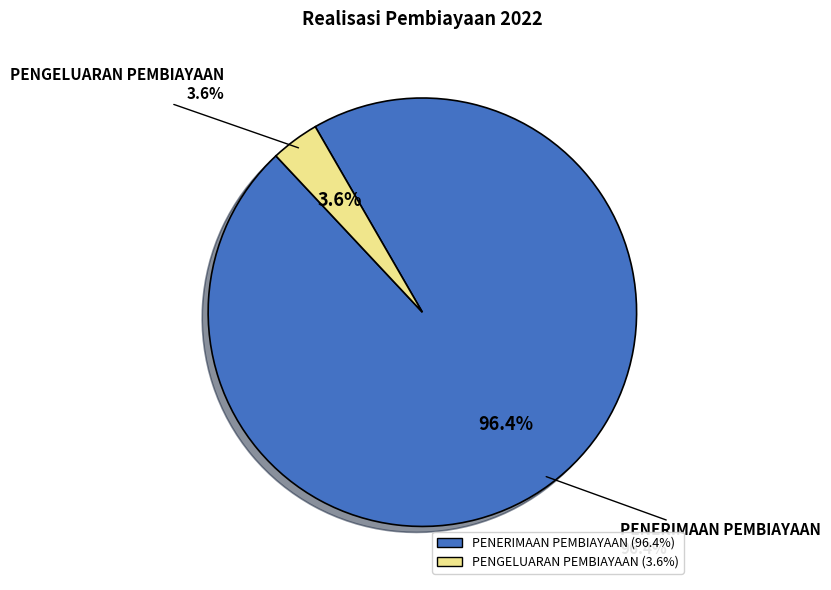

To the nearest percent, what is the average slice percentage?

50%